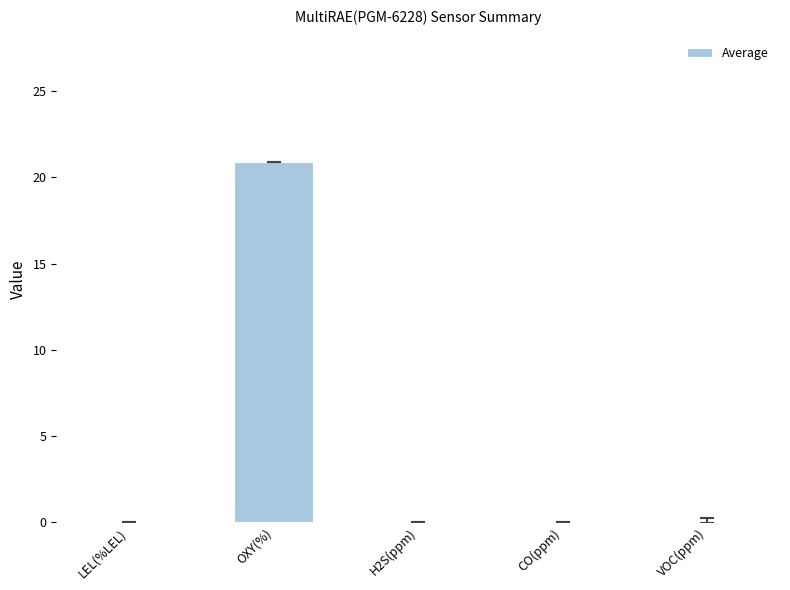

What is the greatest value displayed?

20.9